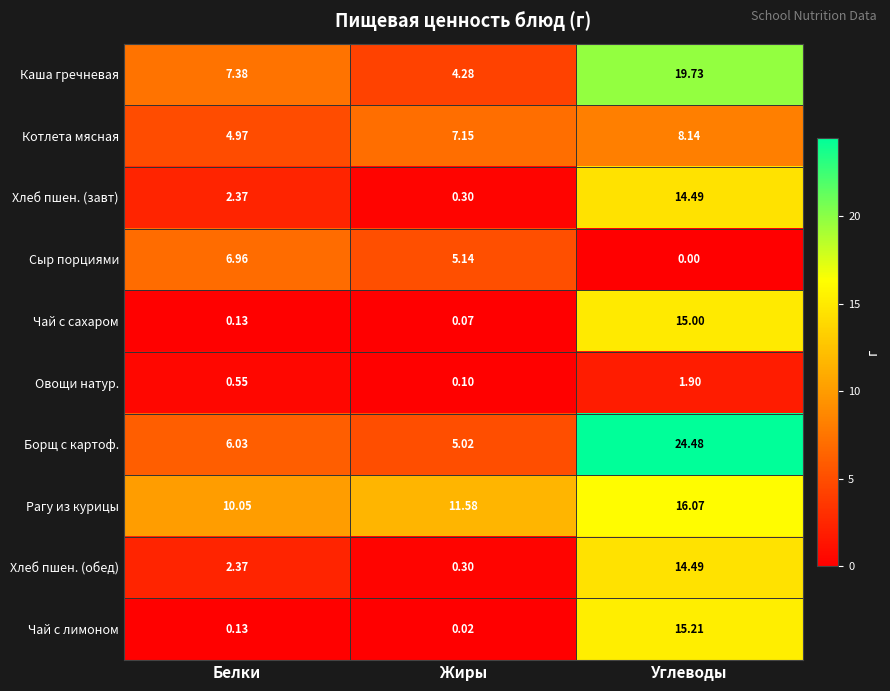

List the labels in order of Овощи натур. value, largest first.

Углеводы, Белки, Жиры